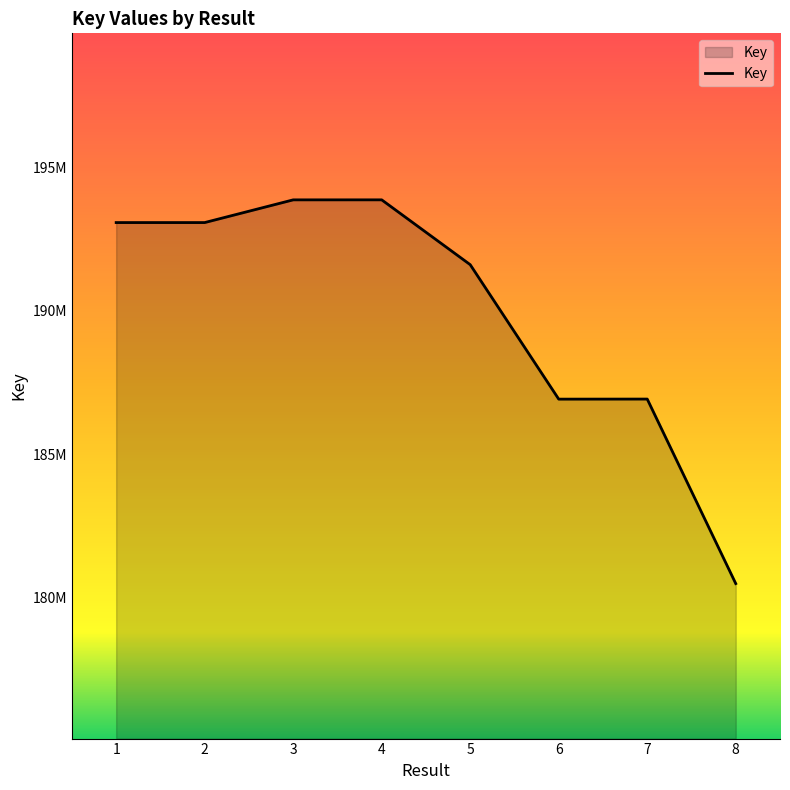

True or false: the data has more than 0 interior local peaks.

True